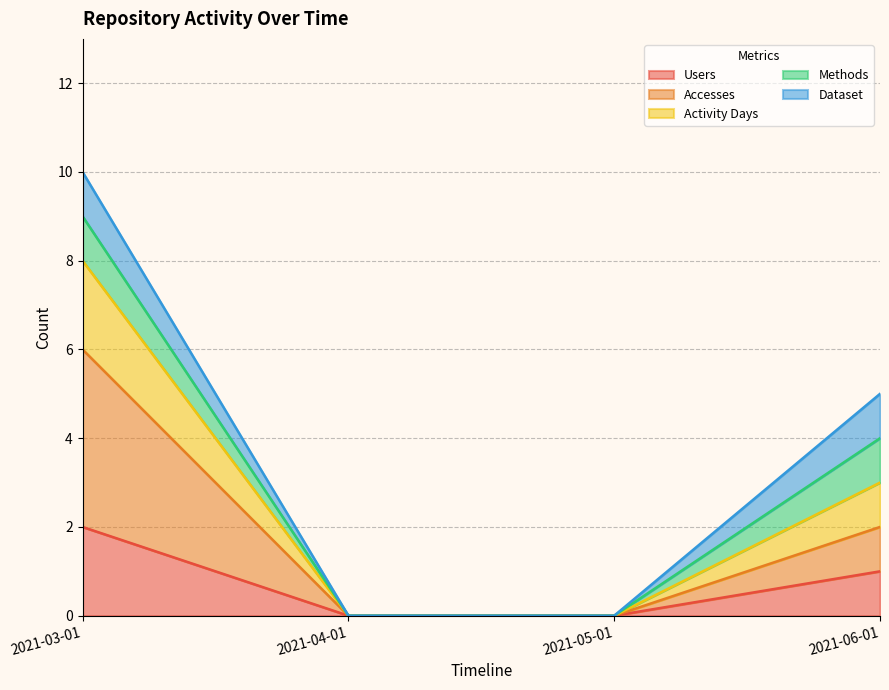

How many values in the Users series exceed 1?

1